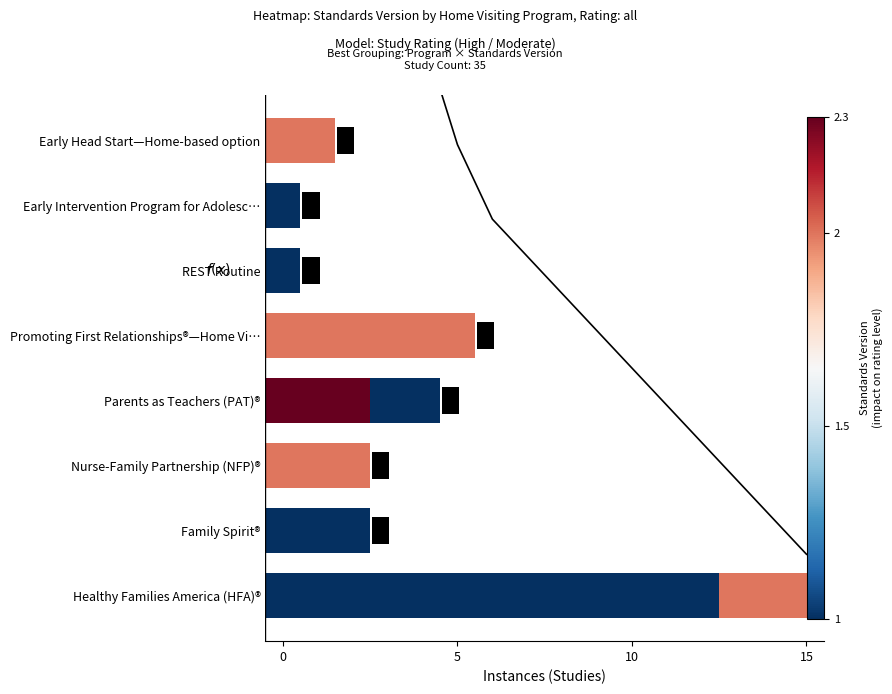

What is the maximum value shown in the chart?

27.8